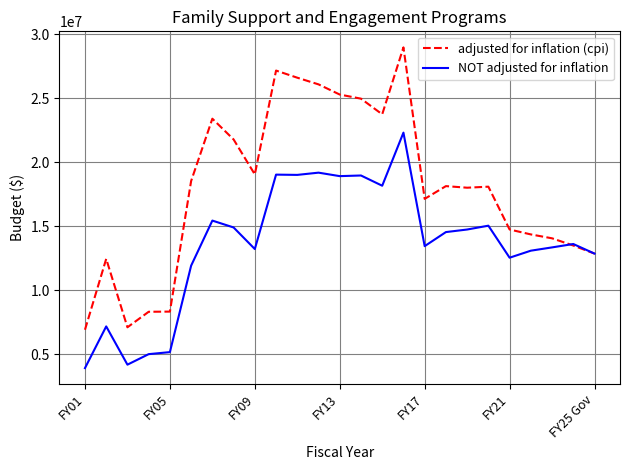

Is this an area chart (filled region under the line)?

No